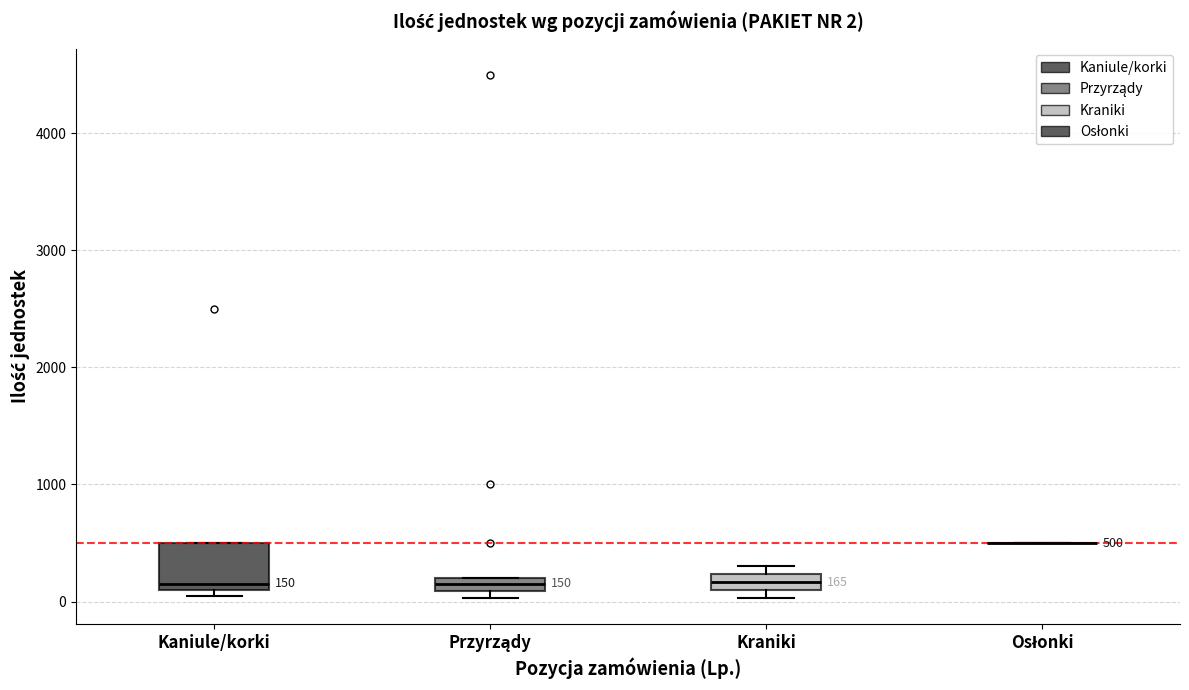

Which box is the tallest, from its lower edge to its upper edge?

Kaniule/korki